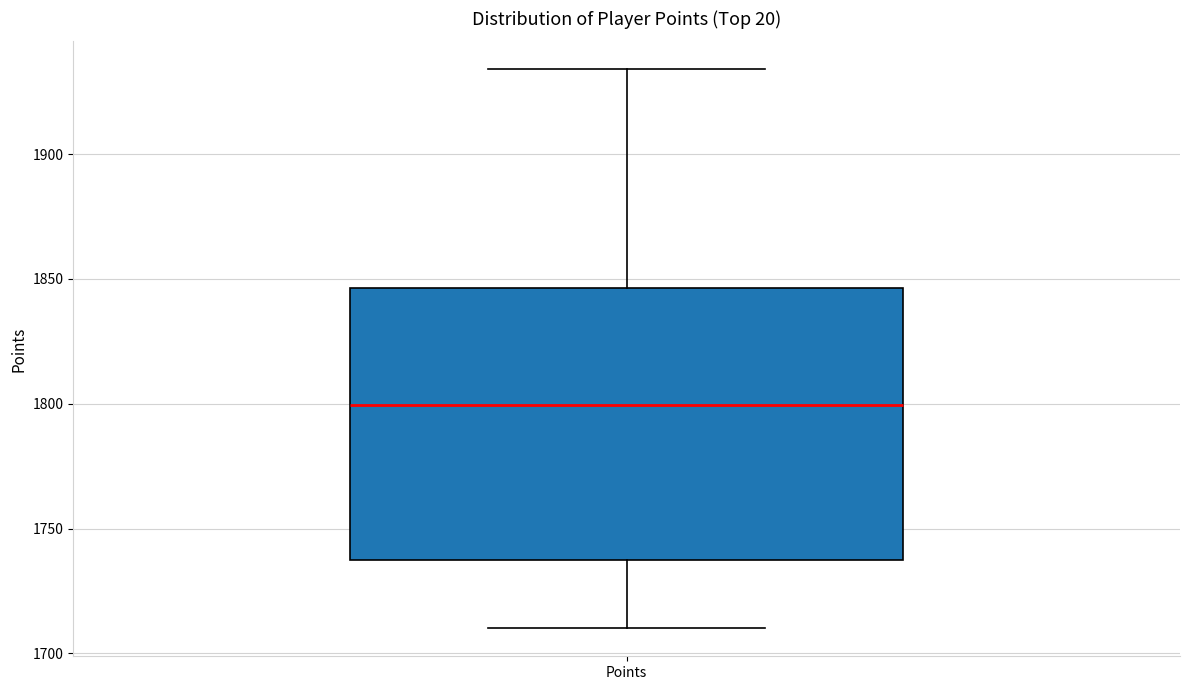

Where does the upper whisker of the box for Points end on the y-axis? The values are not printed on the chart, so give them approximately, as read against the axis.

1935